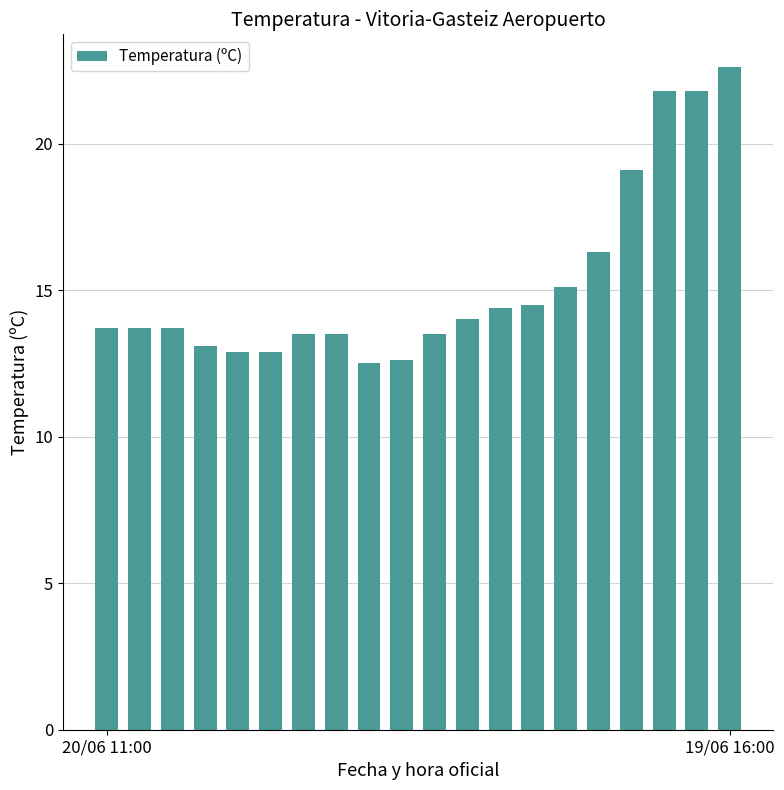

What is the greatest value displayed?

22.6